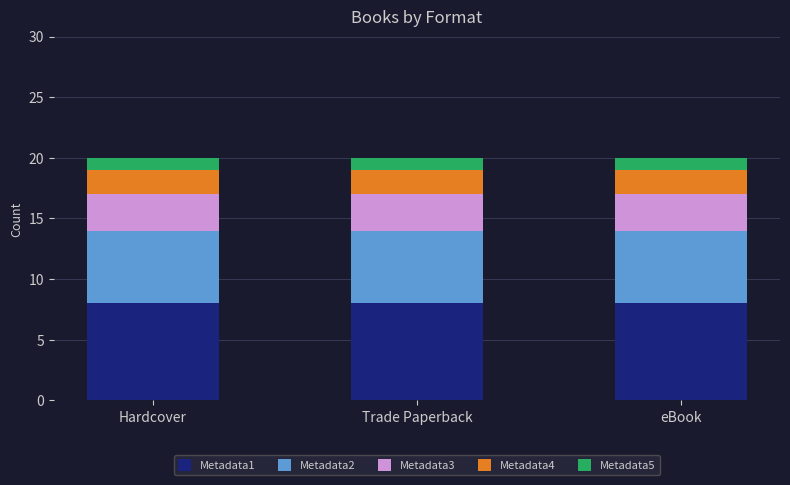

Does the chart contain stacked bars?

Yes